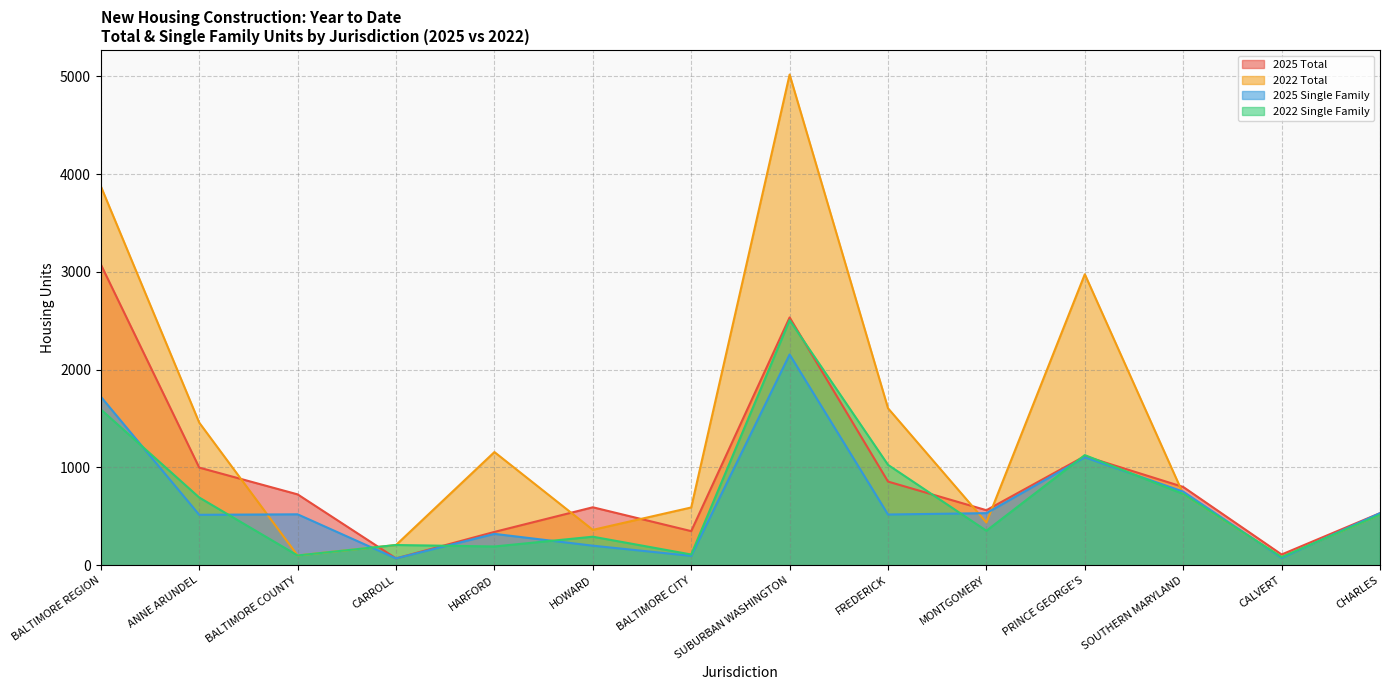

What is the difference between the 2022 Total values at ANNE ARUNDEL and CARROLL?

1252